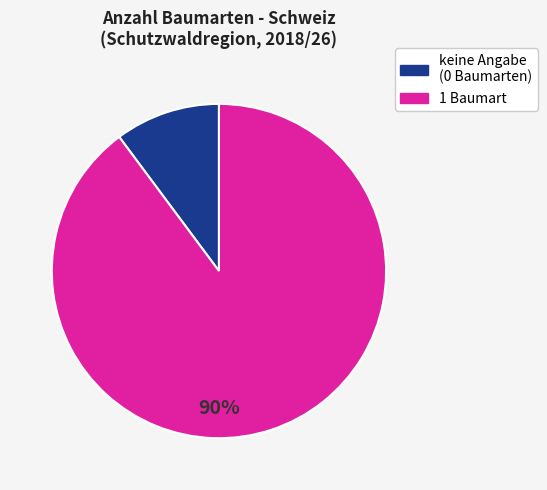

To the nearest percent, what is the difference between the largest and smallest slice percentages?

80%